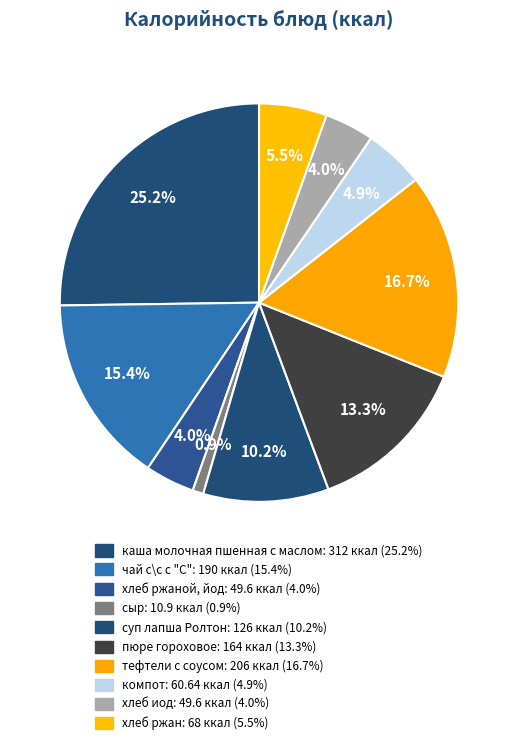

Rank the categories by value from highest to lowest.

каша молочная пшенная с маслом, тефтели с соусом, чай с\с с "С", пюре гороховое, суп лапша Ролтон, хлеб ржан, компот, хлеб ржаной, йод, хлеб иод, сыр